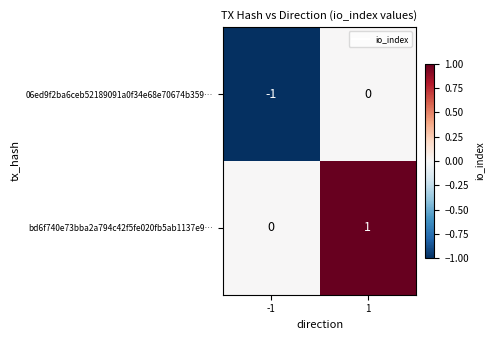

What is the spread (max minus min) of values at 1?

1